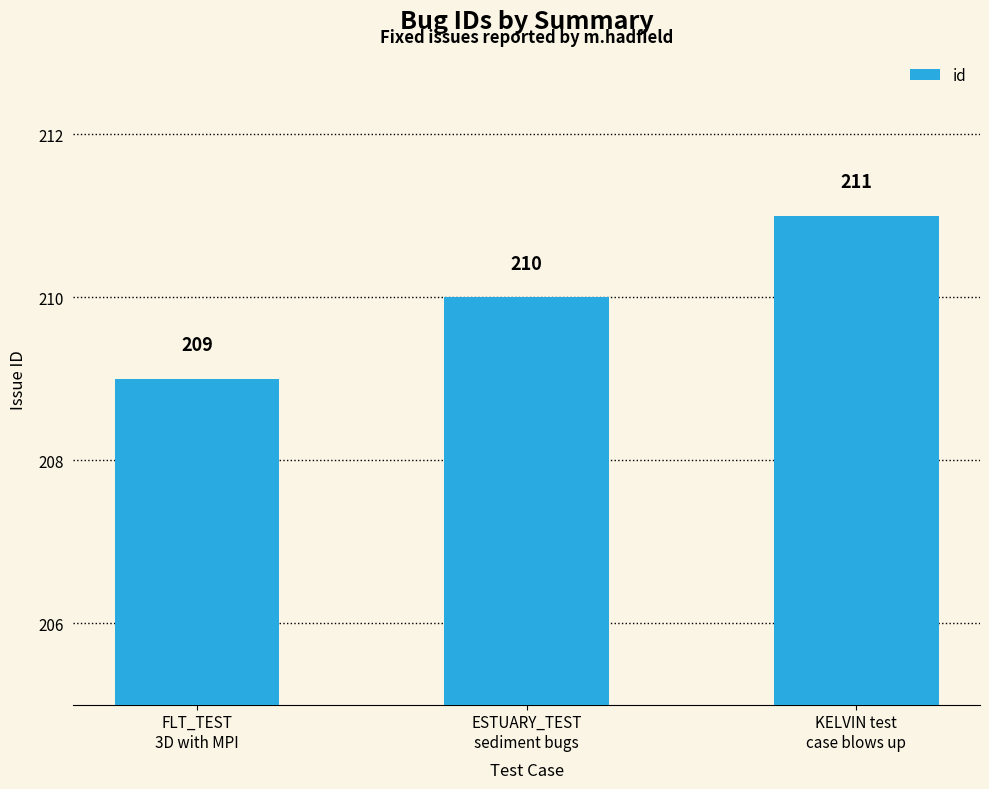

Which category has the highest value across all series?

KELVIN test
case blows up